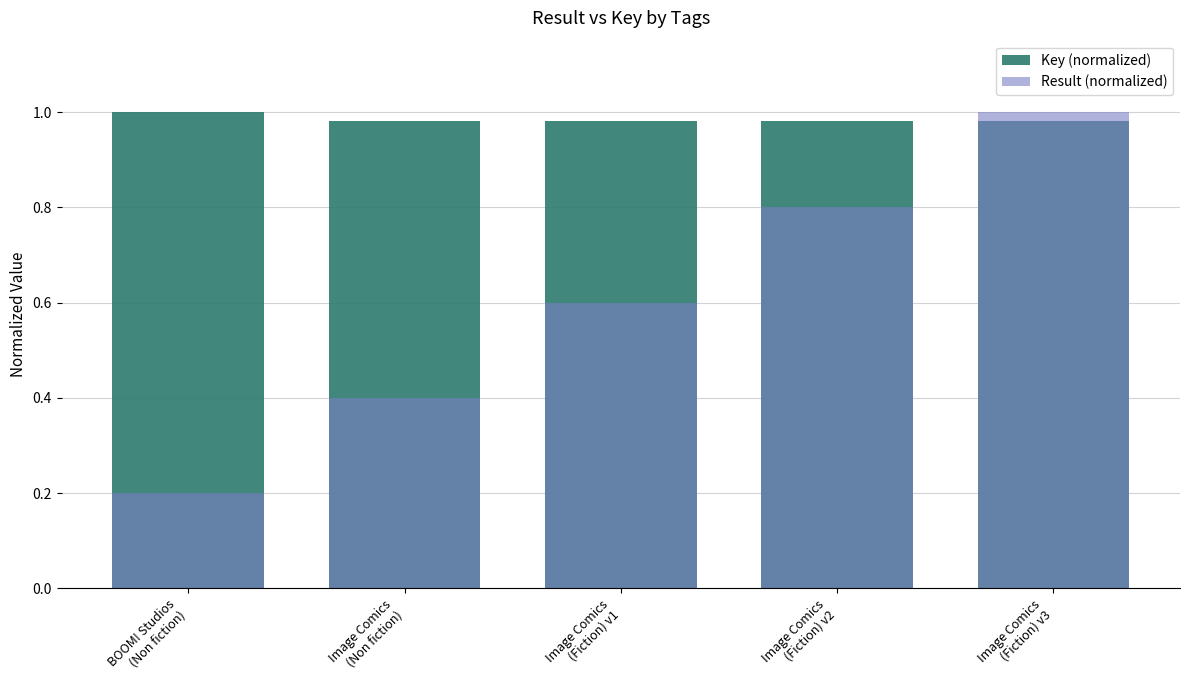

What is the total value across all series at BOOM! Studios
(Non fiction)?

1.2